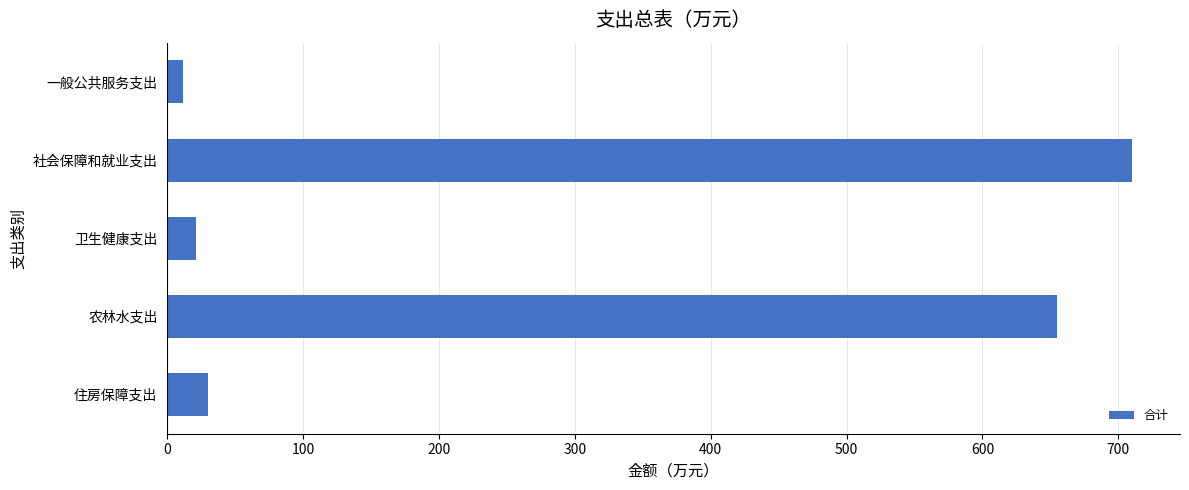

What is the change in value from 卫生健康支出 to 农林水支出?

+634.0